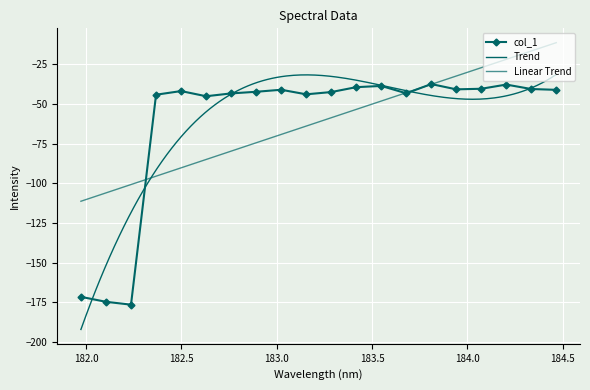

True or false: there are more than 1 points higher than both neighbors.

True